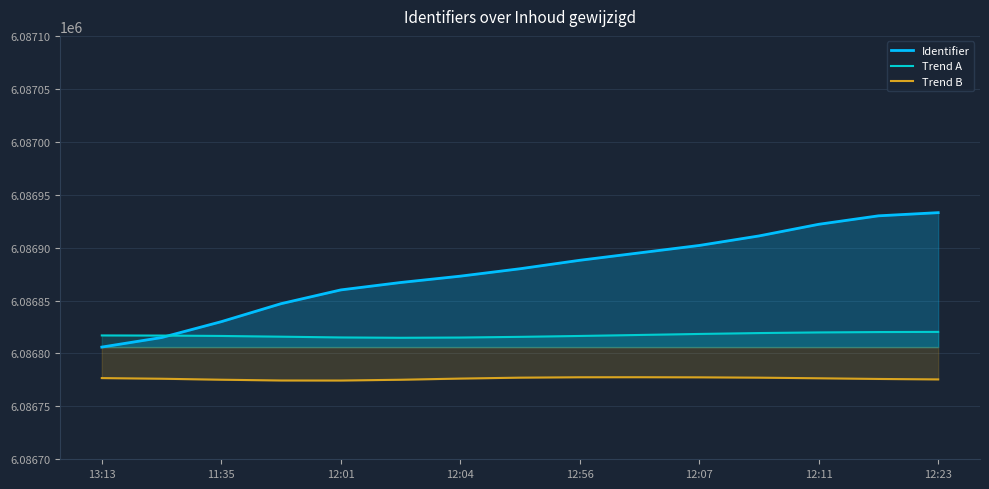

The Identifier series shows 6086806.0 at 13:13. True or false?

True